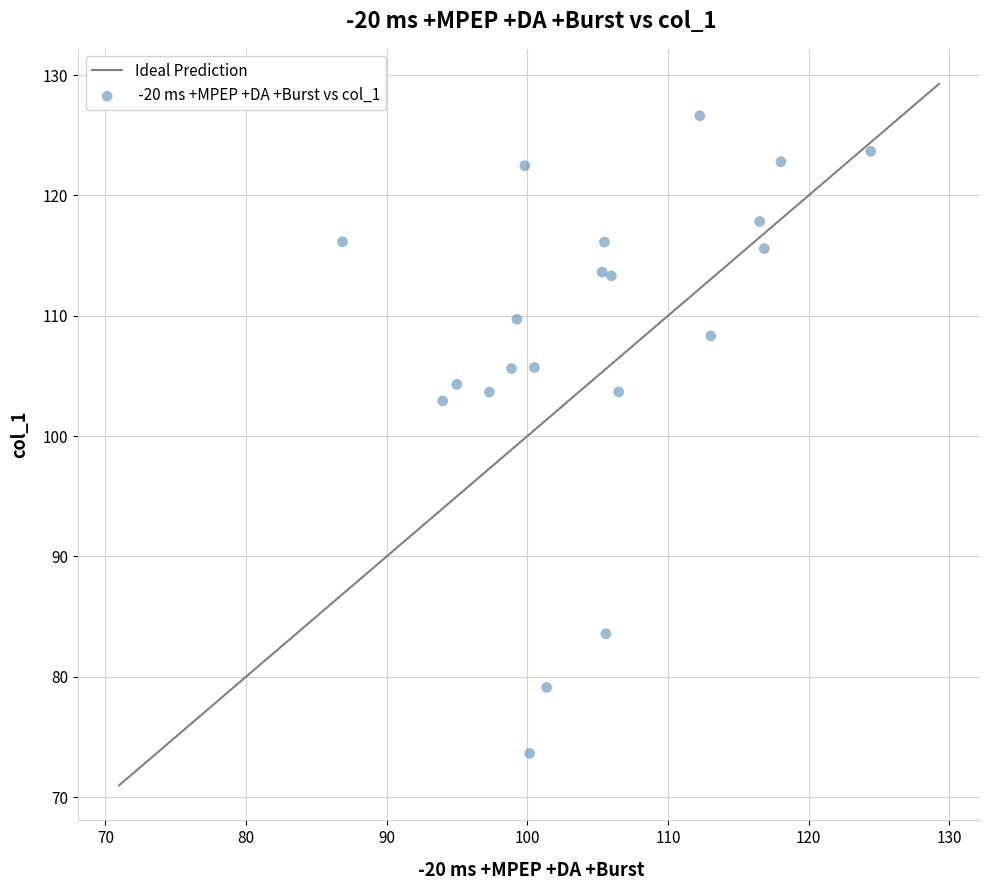

What Y value in the scatter plot is closest to 100?

102.9